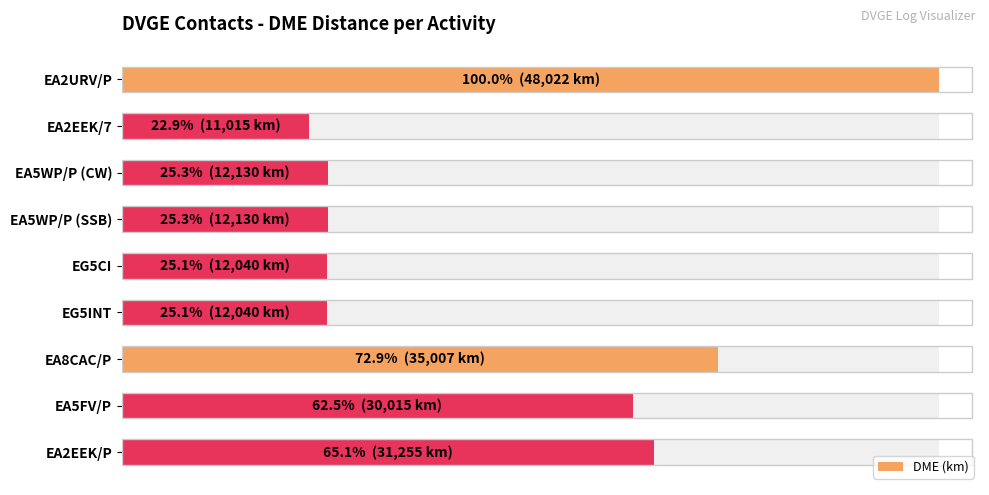

How many bars are there in total?

9